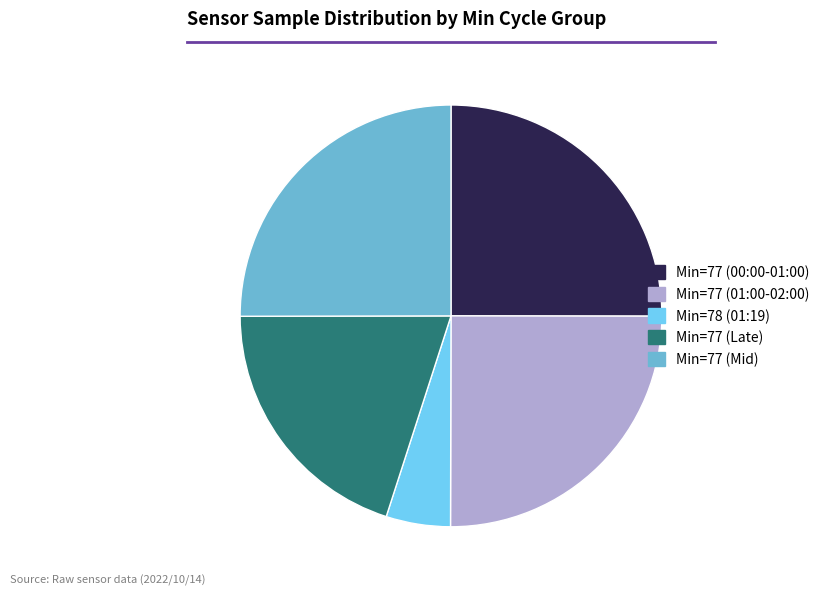

Is there any slice that represents more than half of the pie?

No